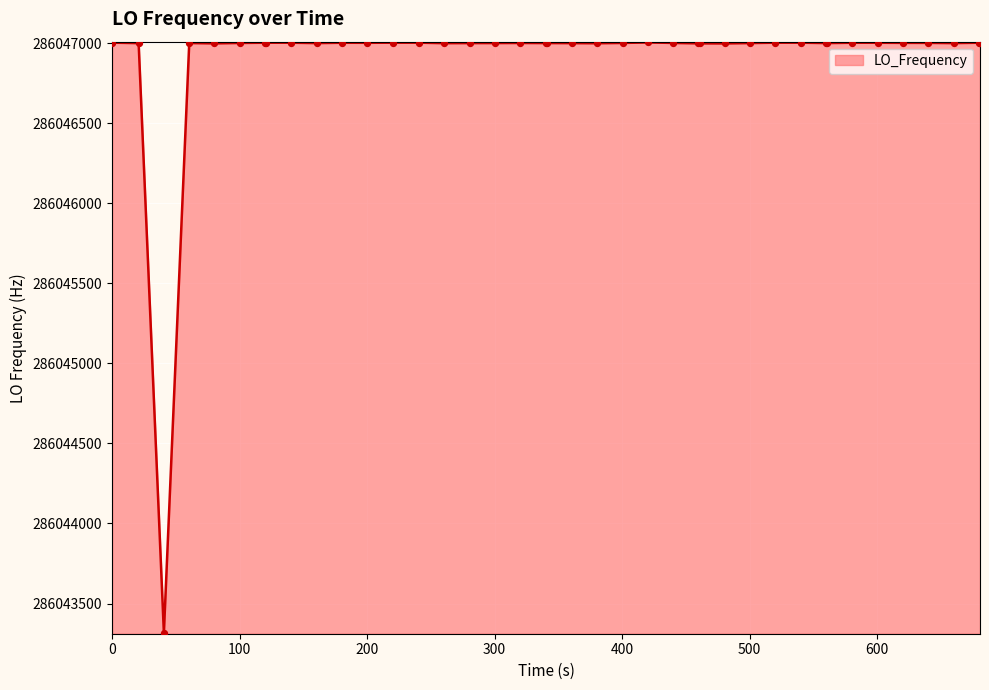

What is the difference between the maximum and minimum values?

3687.8